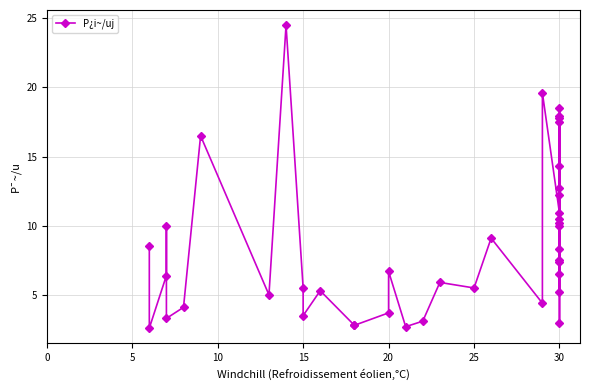

Is this an area chart (filled region under the line)?

No